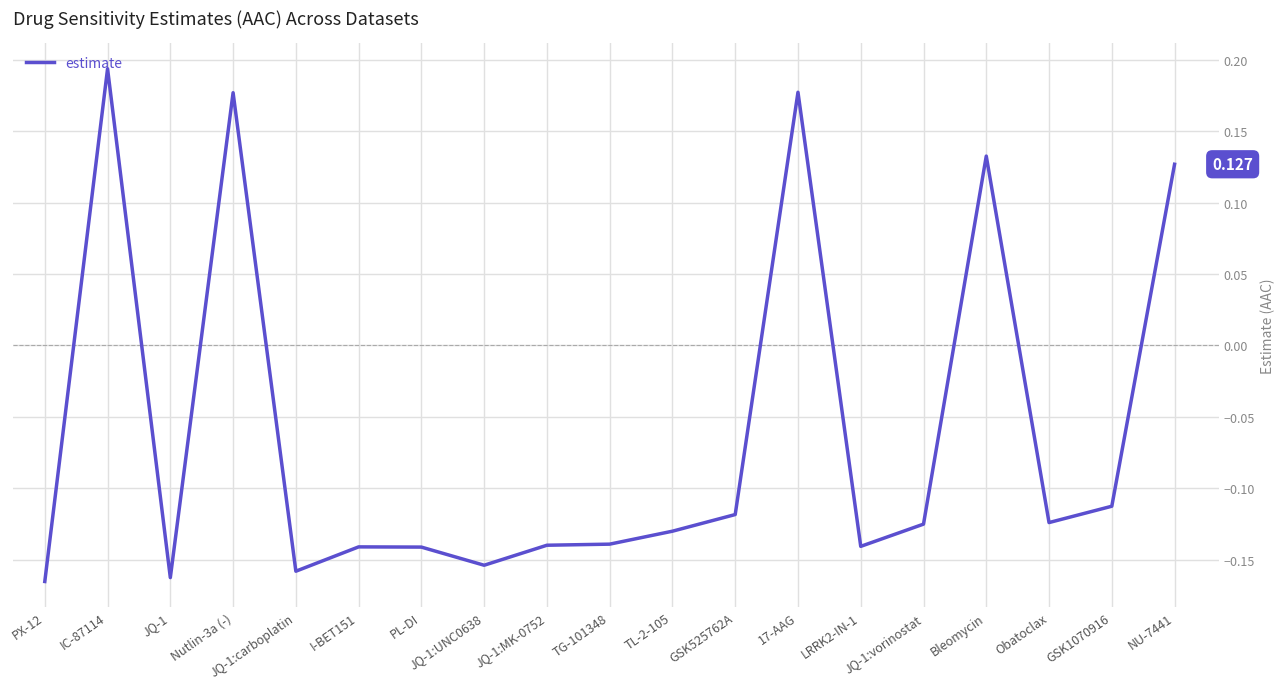

True or false: the data shows -0.2 at LRRK2-IN-1.

False